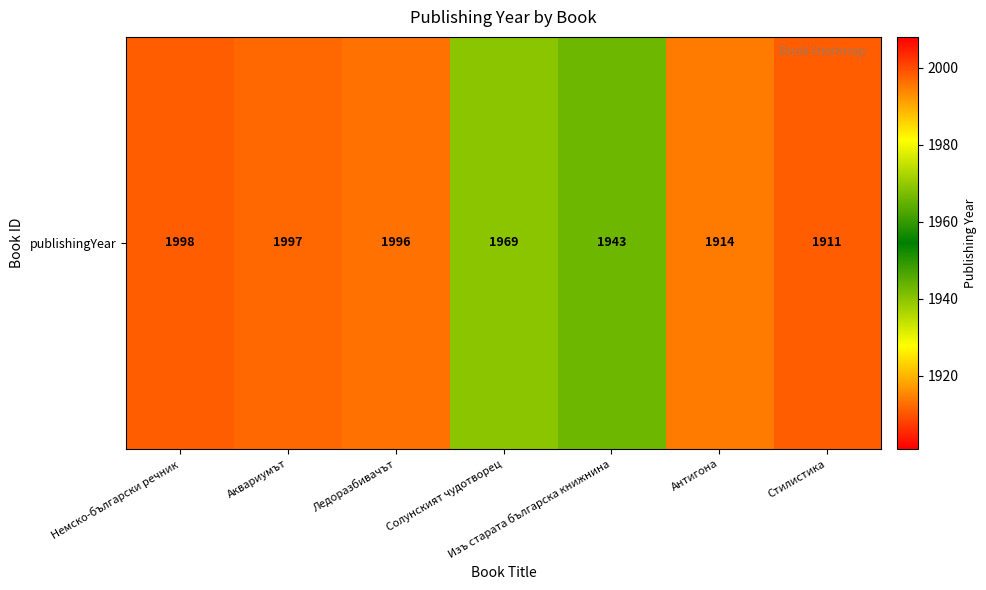

Reading left to right, extract all data points from this chart.

Немско-български речник=1998	Аквариумът=1997	Ледоразбивачът=1996	Солунският чудотворец=1969	Изъ старата българска книжнина=1943	Антигона=1914	Стилистика=1911